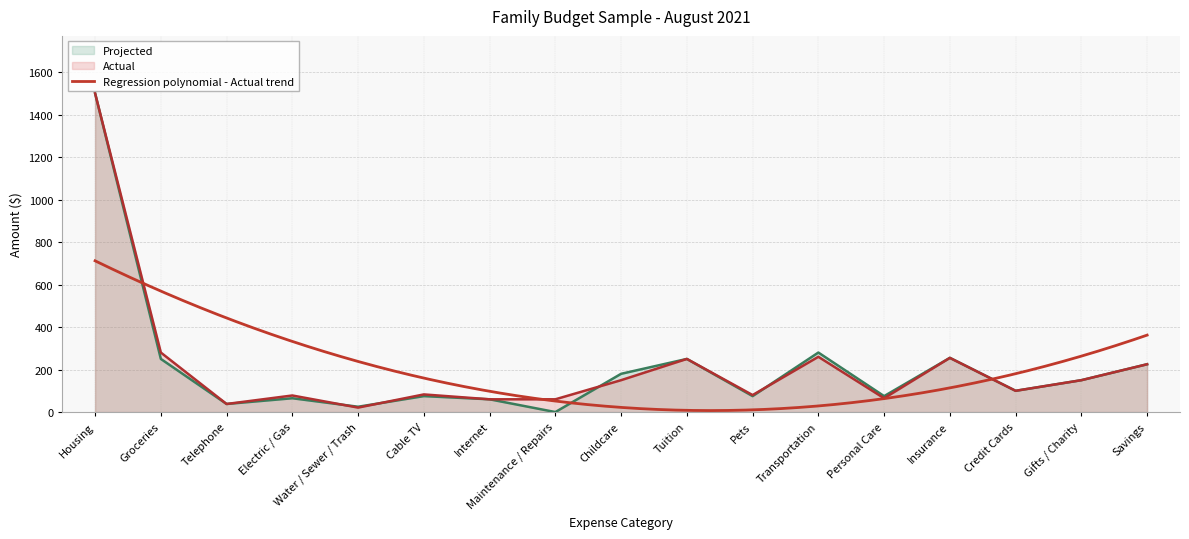

Where is Projected nearest to the value 750?

Transportation